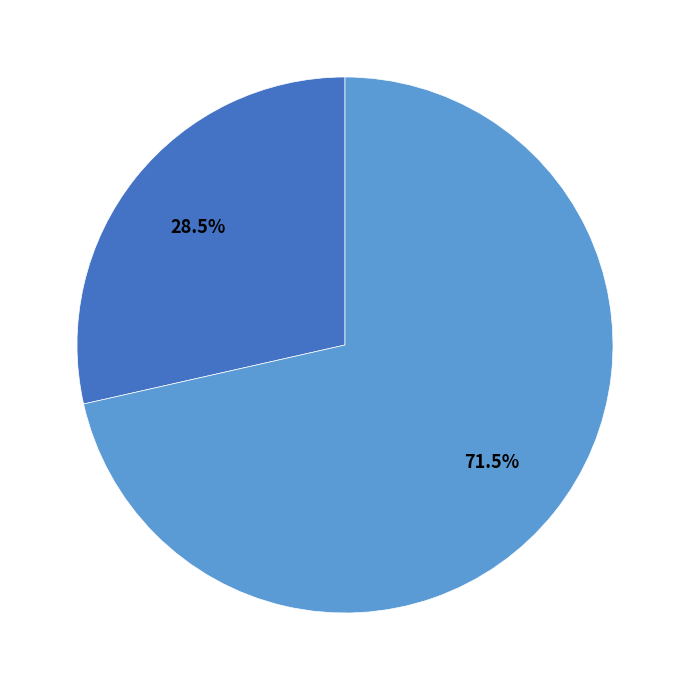

Is there any slice that represents more than half of the pie?

Yes